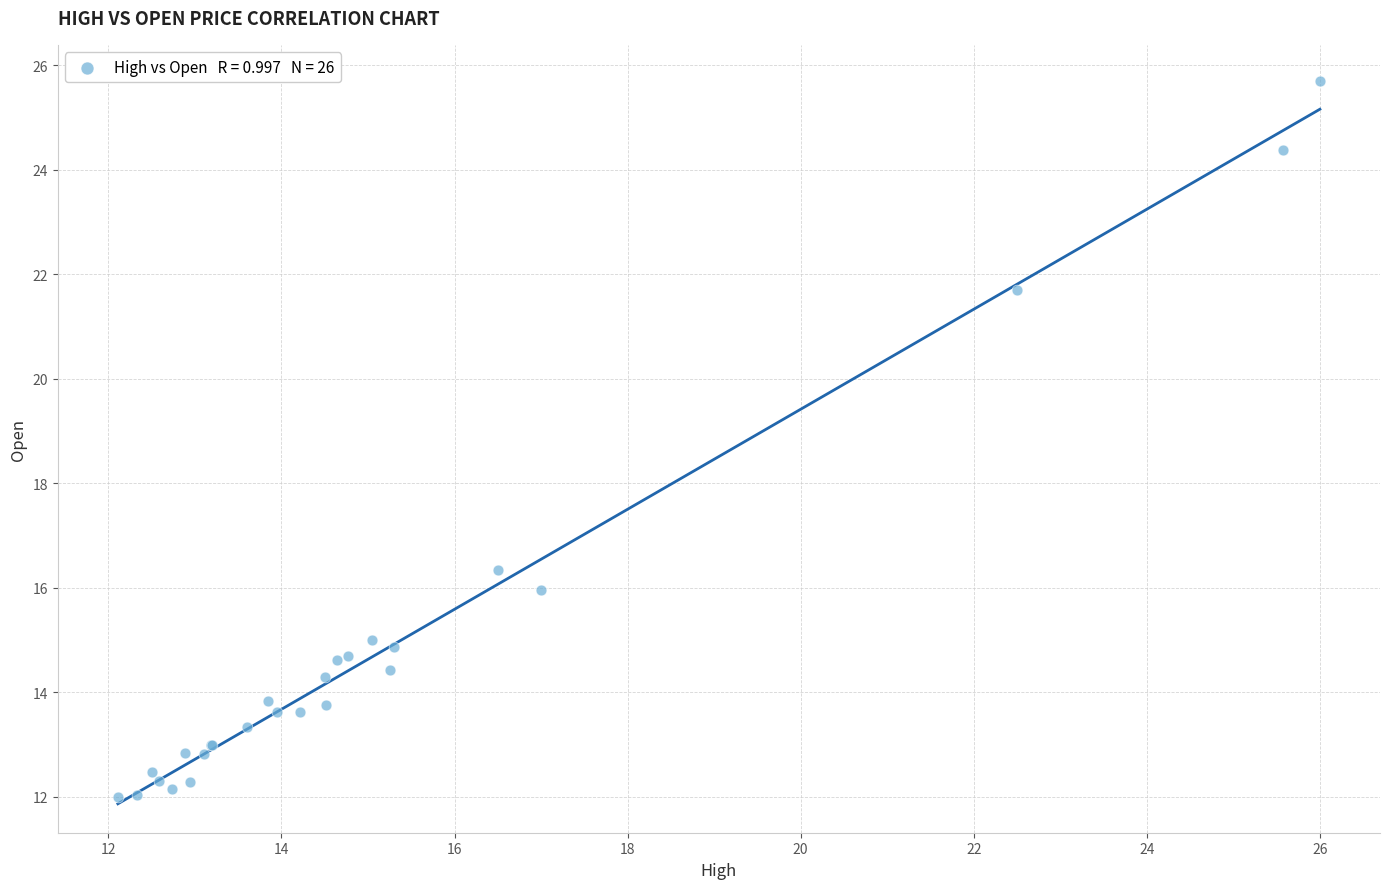

What Y value in the scatter plot is closest to 18?

16.3